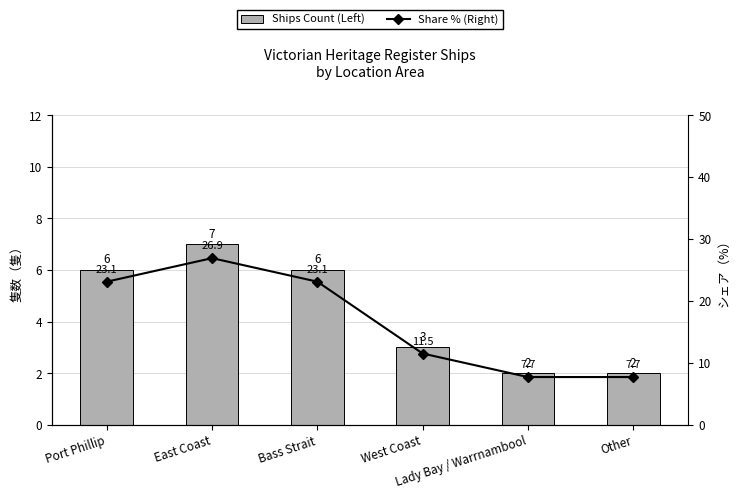

True or false: Ships Count (Left) has a value of 3.0 at West Coast.

True